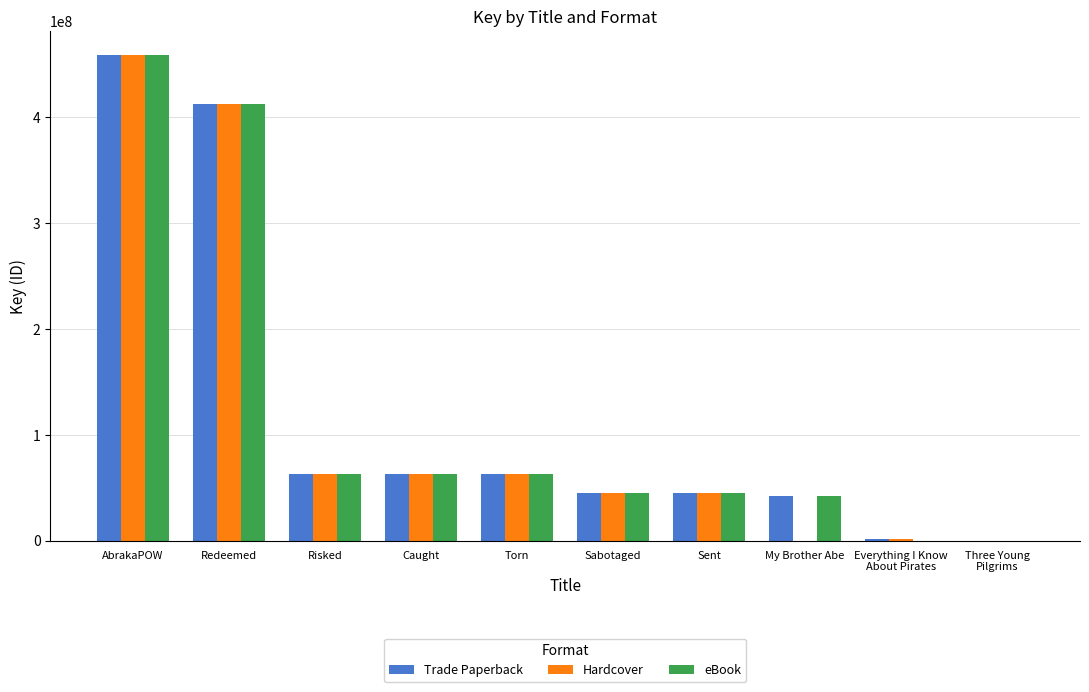

Is the value of Hardcover at Torn greater than the value of Trade Paperback at Redeemed?

No